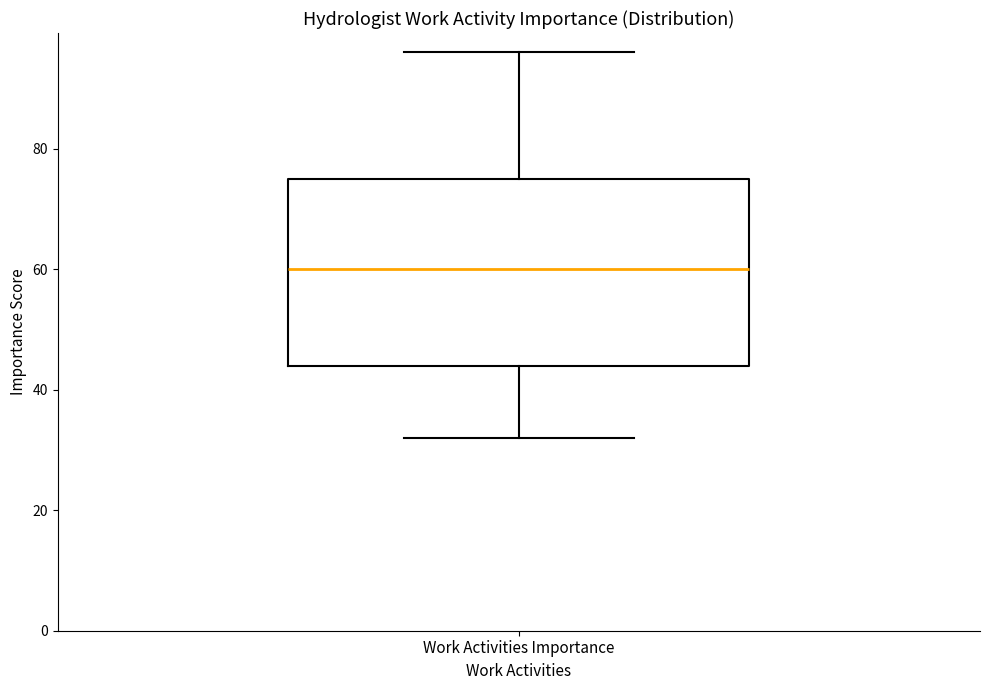

Transcribe this box plot: give where the median line is, the range the box spans, and where the two whiskers end, as read against the y-axis. The values are not printed on the chart, so give them approximately, as read against the axis.

median 60, box 44 to 76, whiskers 32 to 96